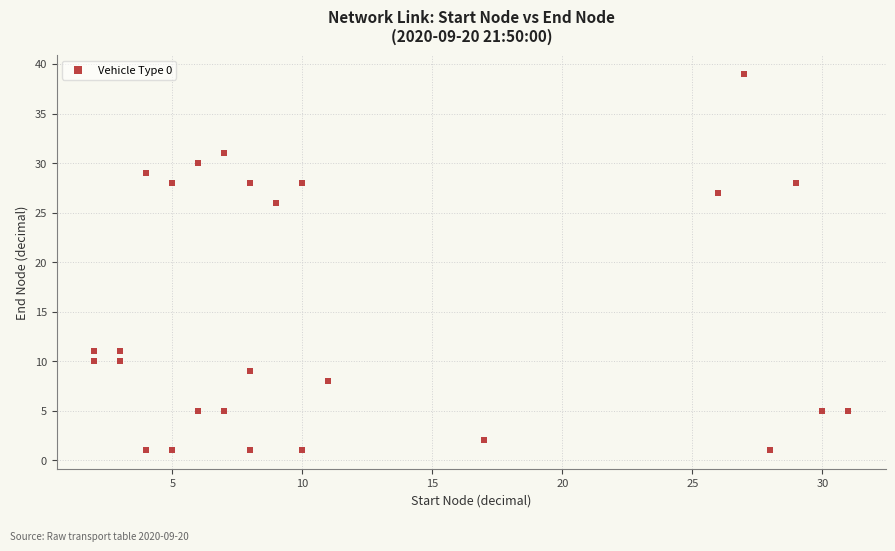

What is the range of Y values (max minus min)?

38